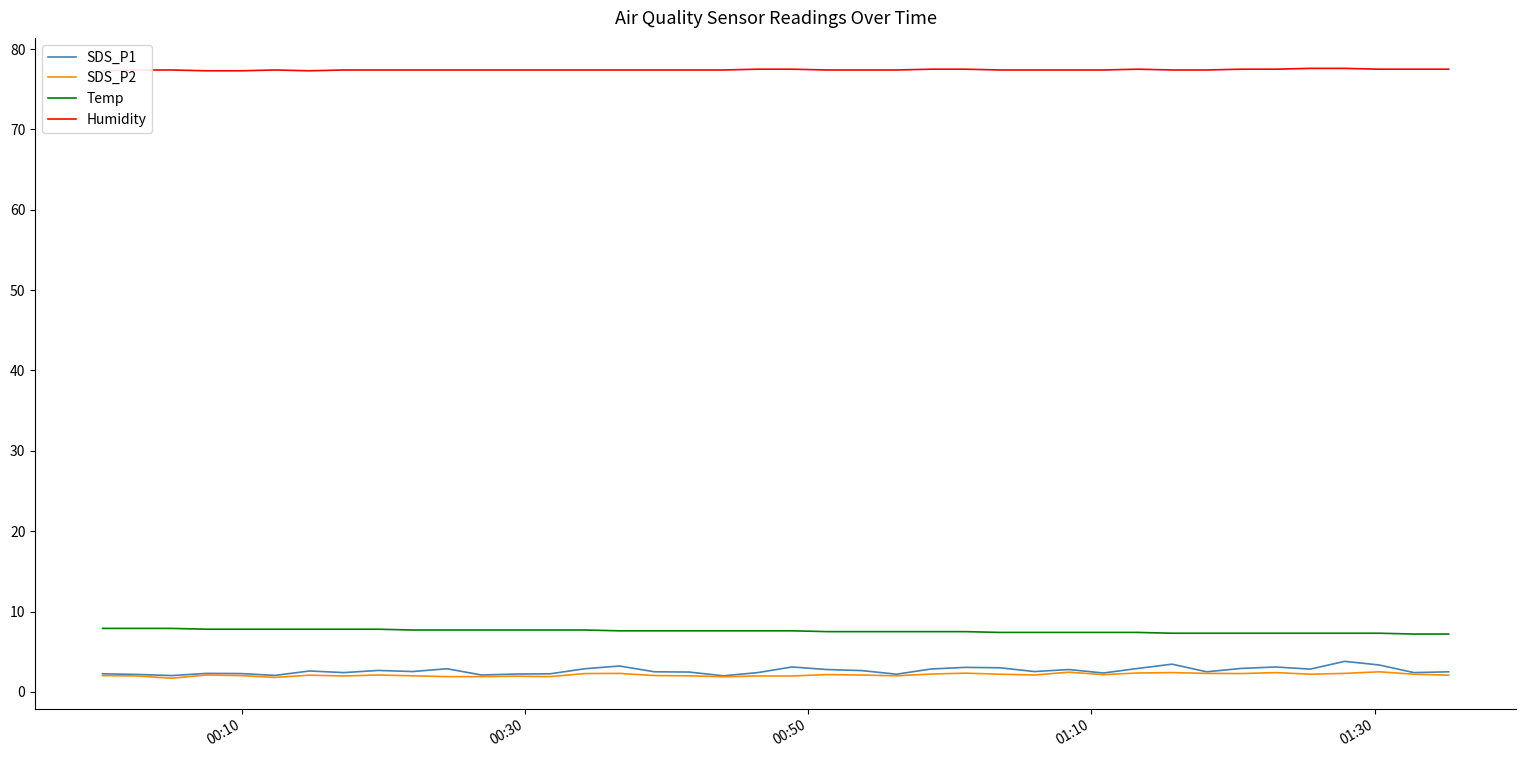

True or false: Temp and SDS_P2 cross at least once.

False